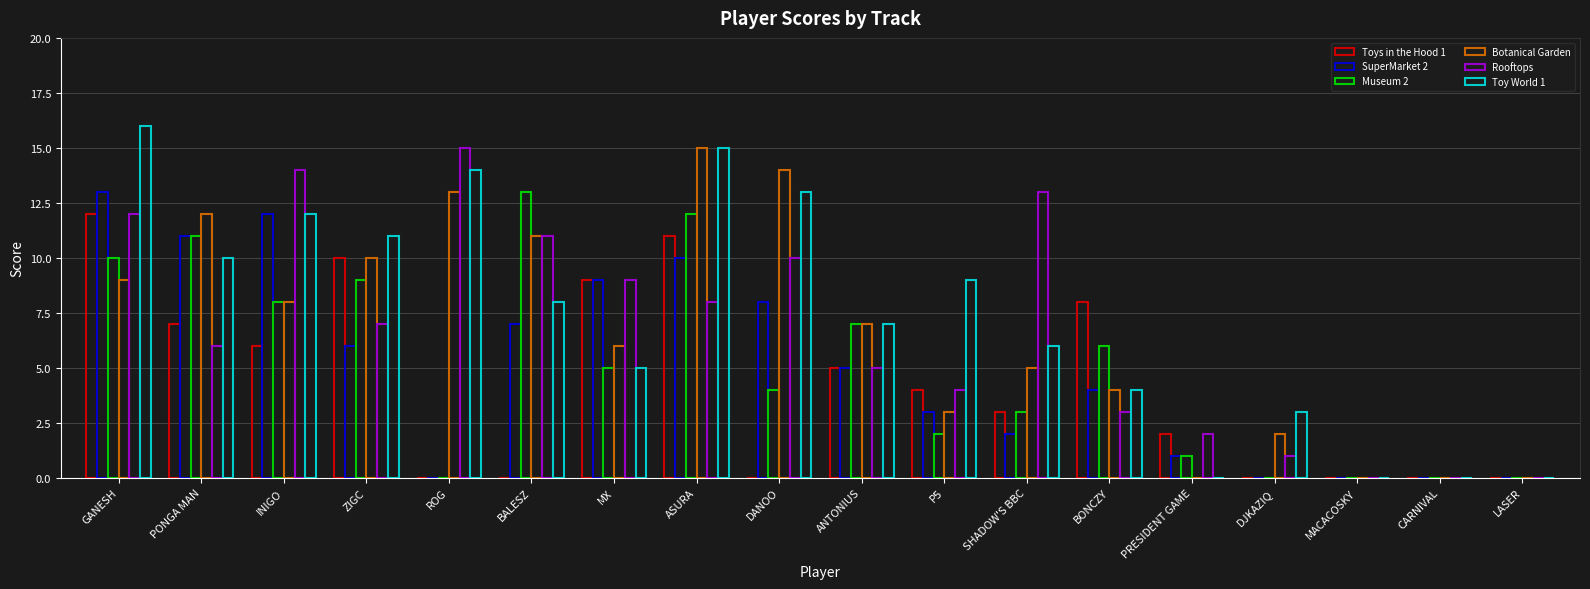

Rank the series at ZIGC from highest to lowest value.

Toy World 1, Toys in the Hood 1, Botanical Garden, Museum 2, Rooftops, SuperMarket 2